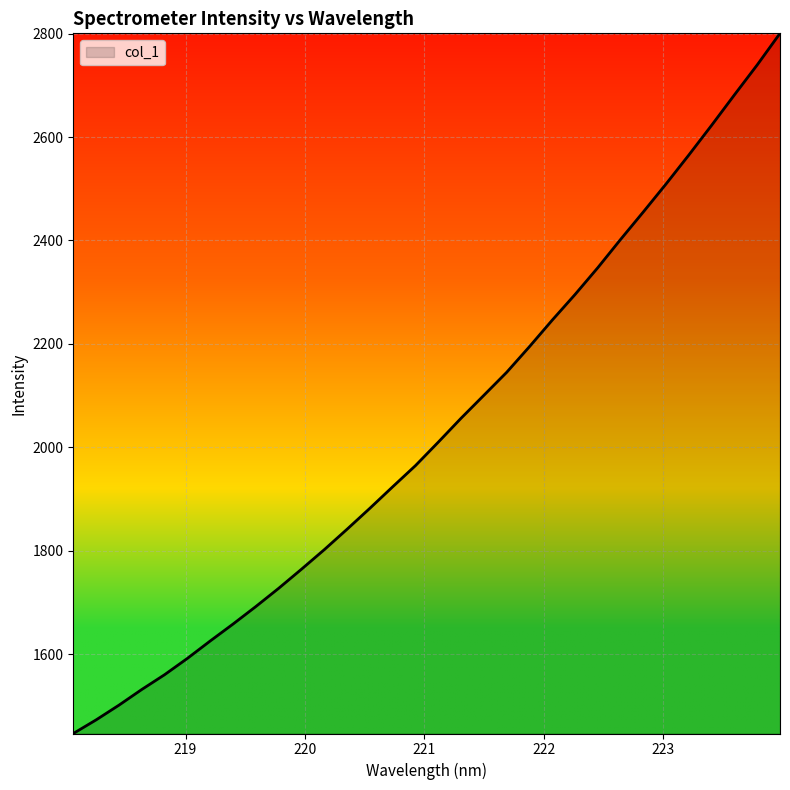

What is the smallest value displayed?

1446.5